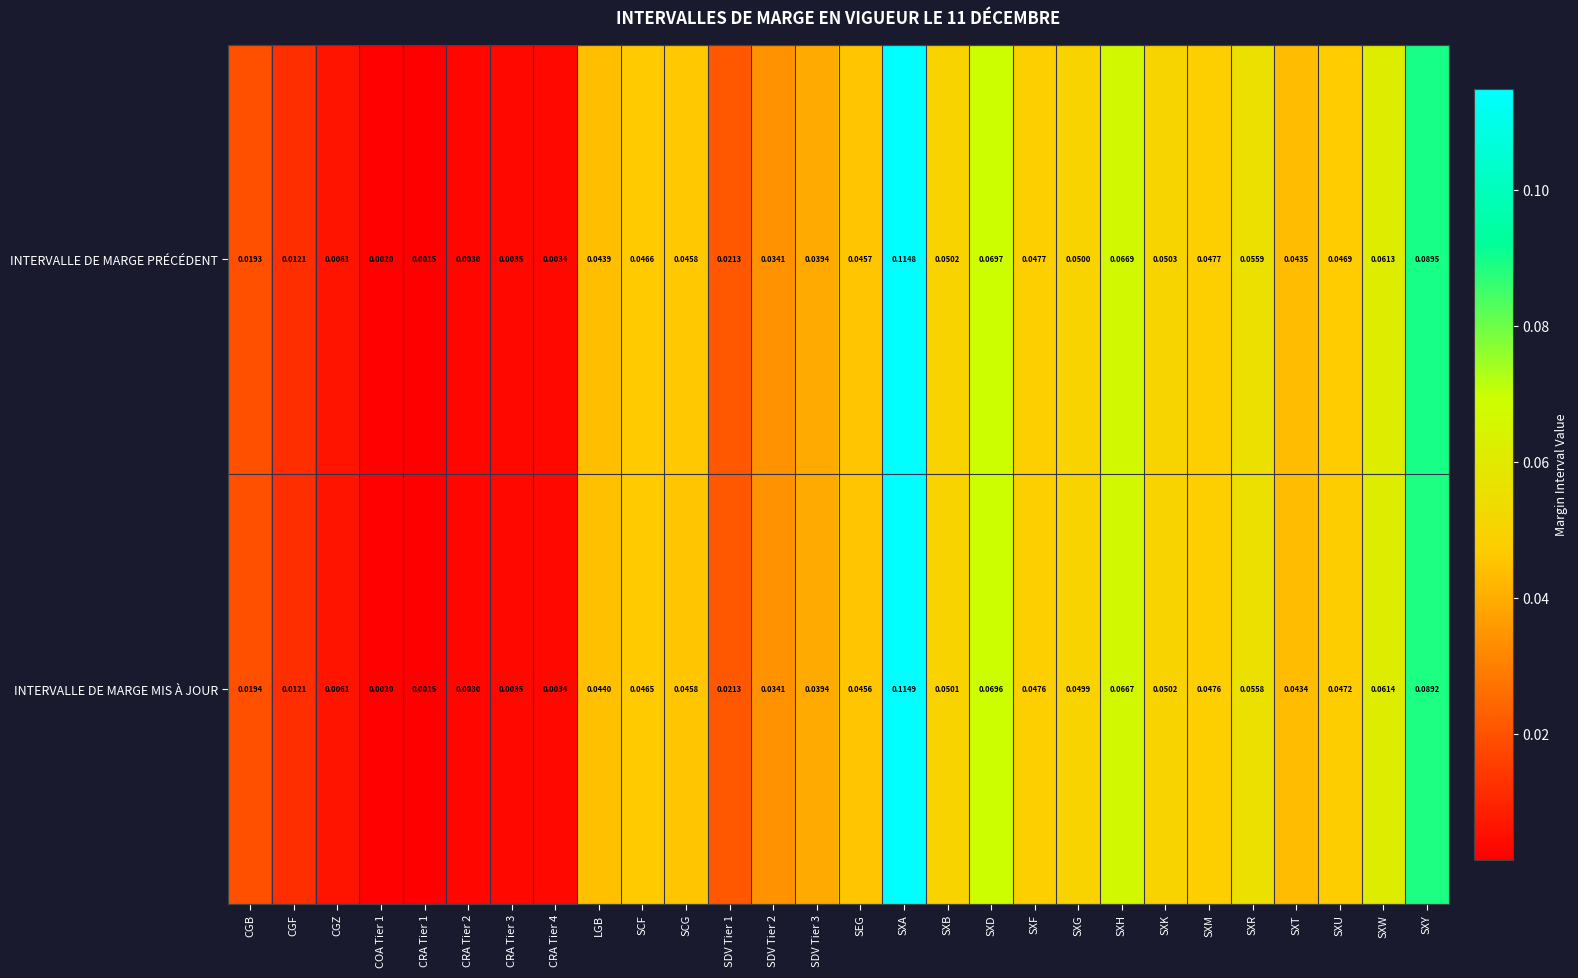

Which series has the largest total across all categories?

INTERVALLE DE MARGE PRÉCÉDENT